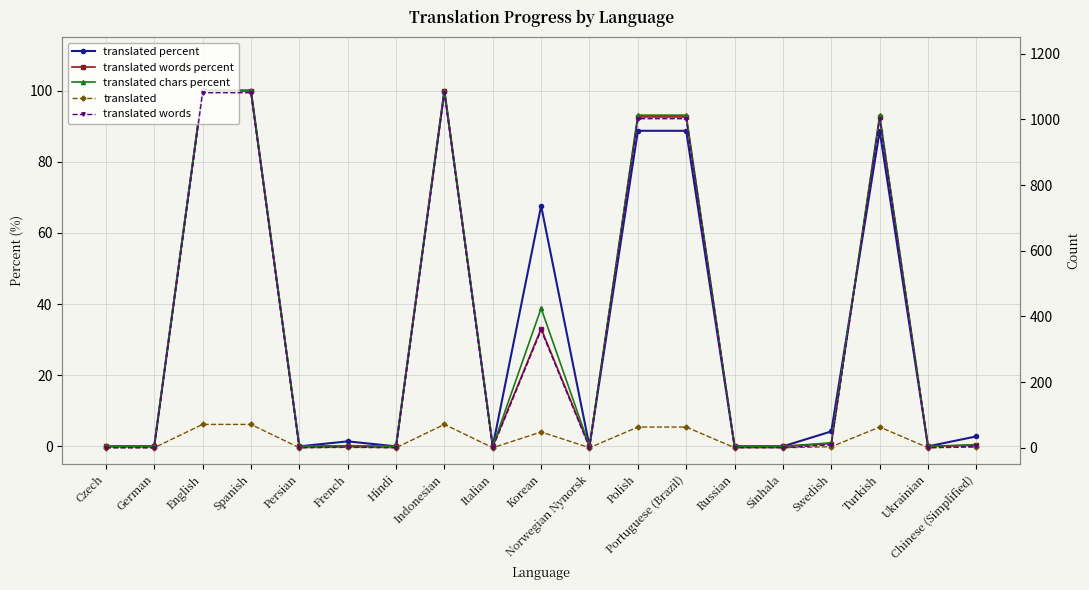

How many categories are shown in the chart?

19